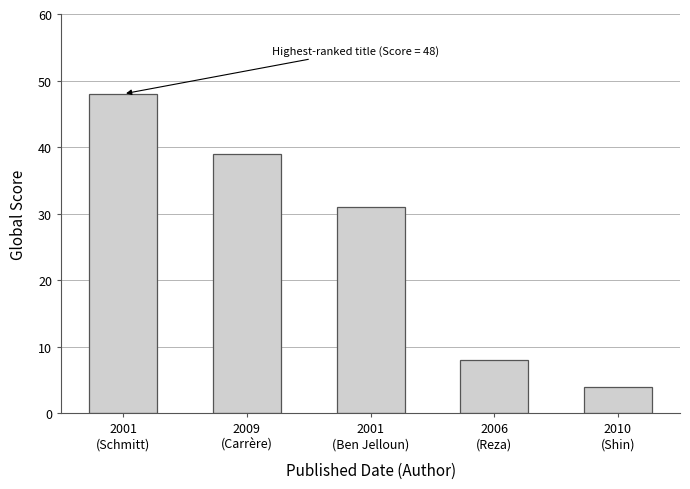

How many values are below 31?

2